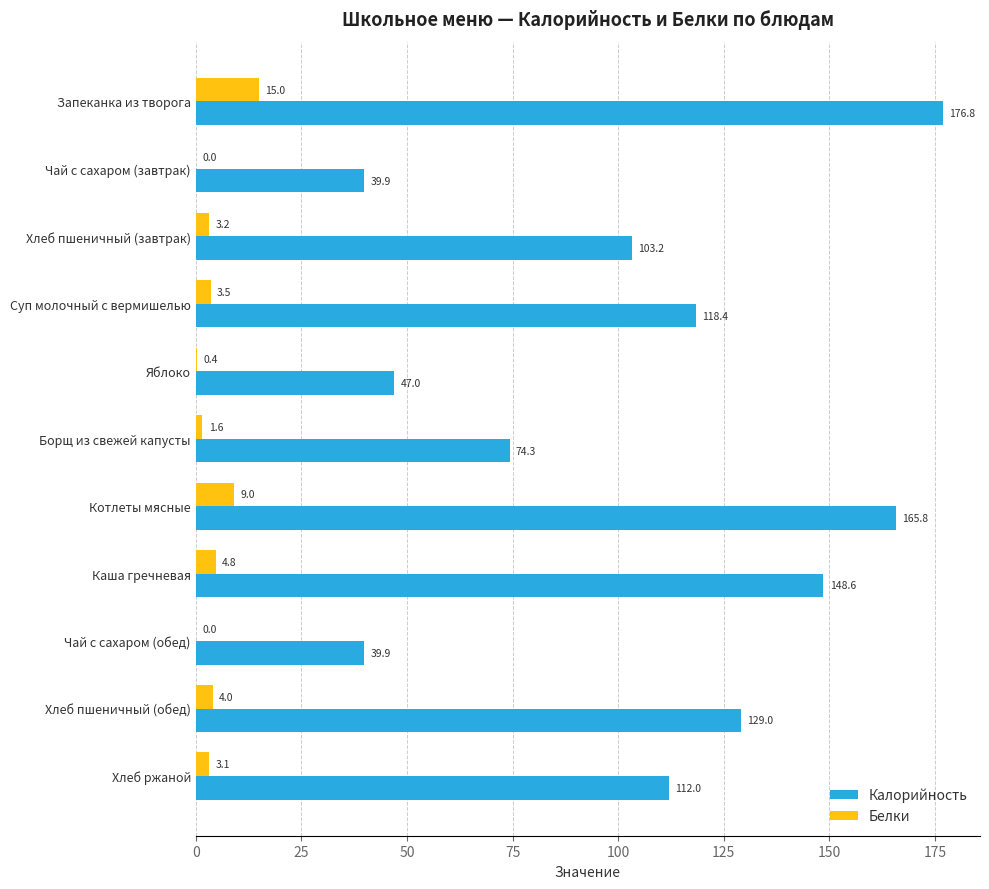

What is the sum of all Белки values?

44.6